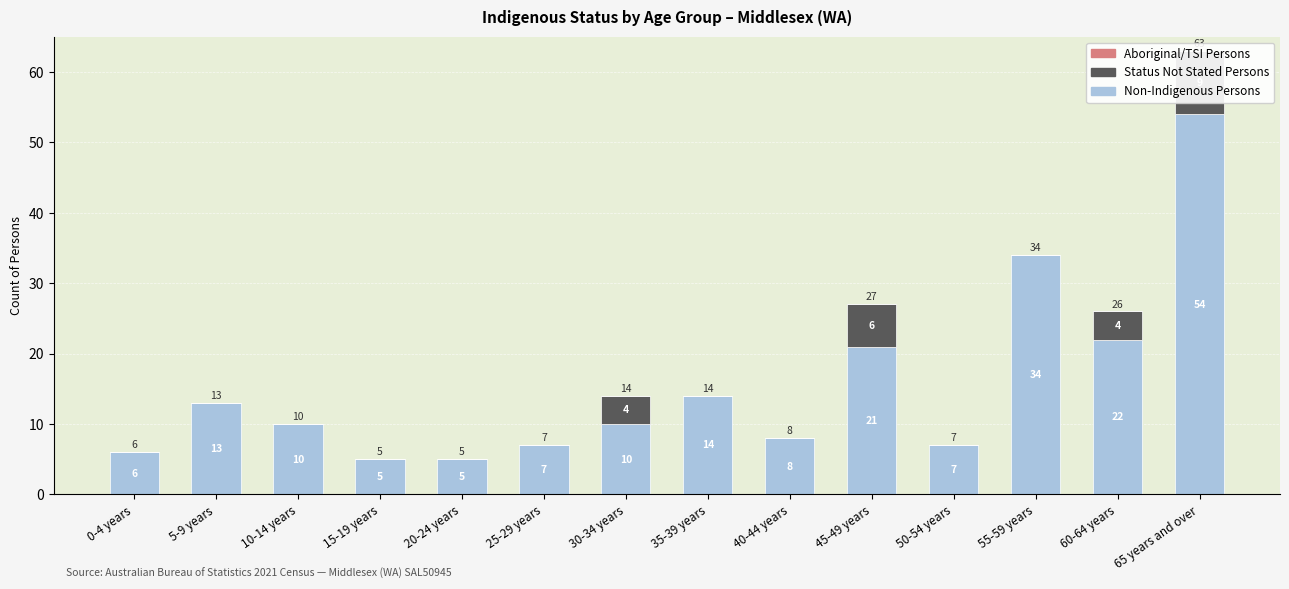

What is the total value across all series at 50-54 years?

7